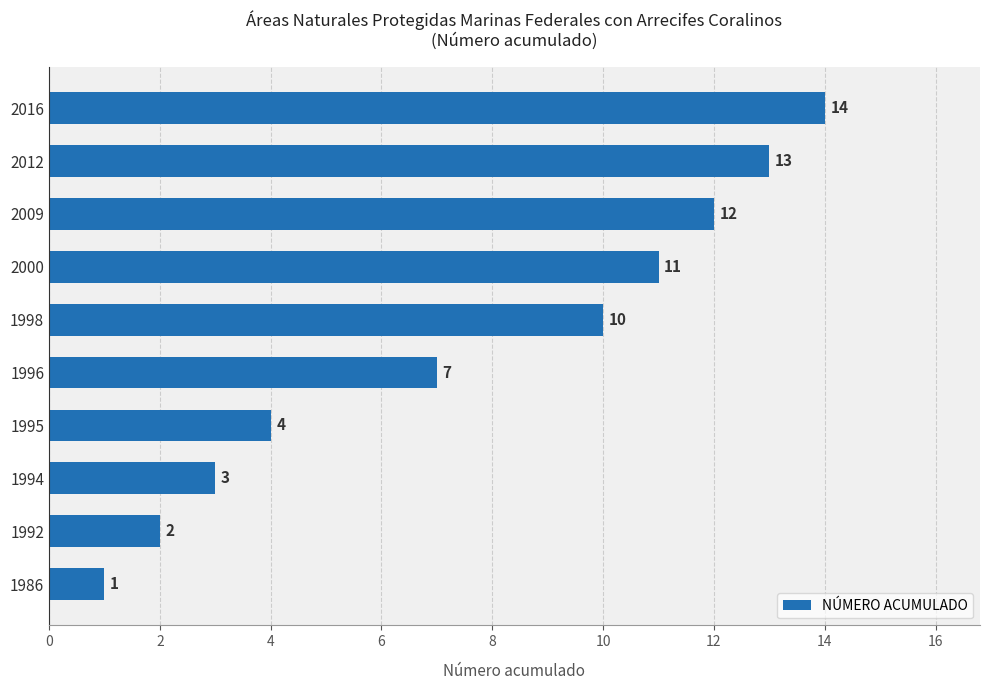

What is the change in value from 1995 to 2009?

+8